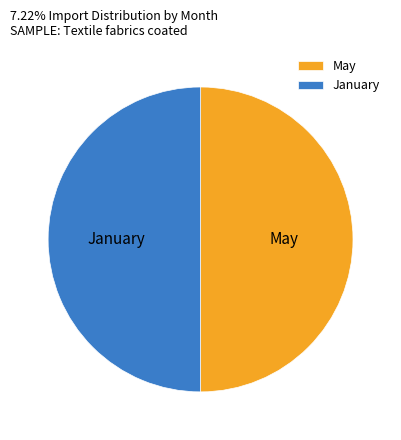

Combined, do January and May account for over 50%?

Yes